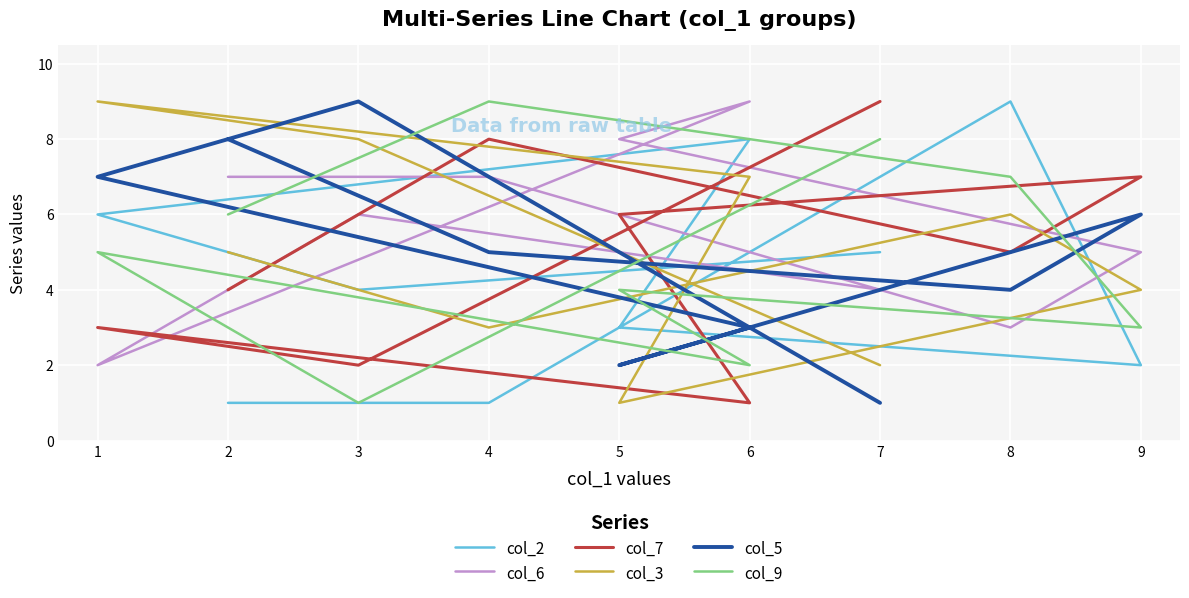

What is the minimum value for col_9?

1